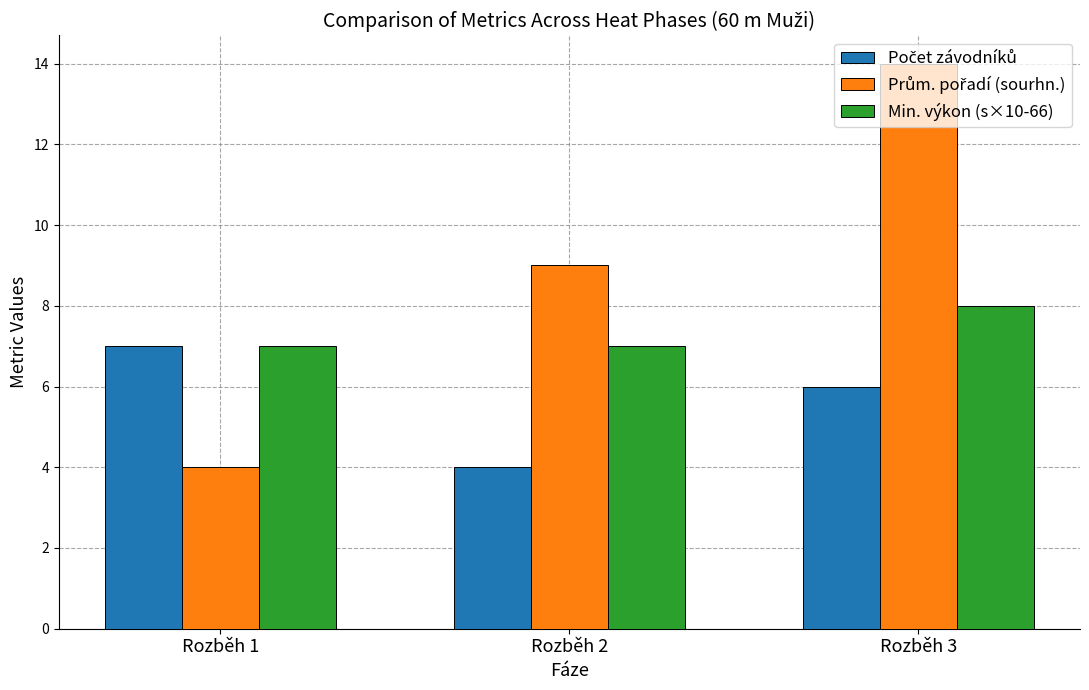

What is the sum of all Min. výkon (s×10-66) values?

22